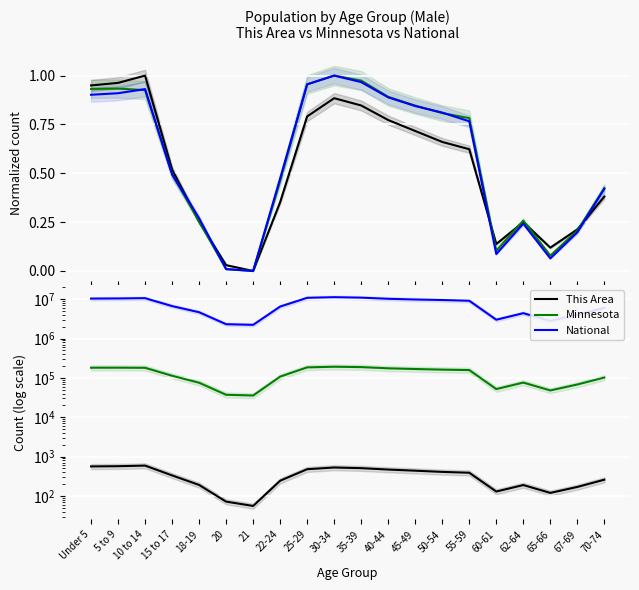

How many lines are shown in the chart?

3